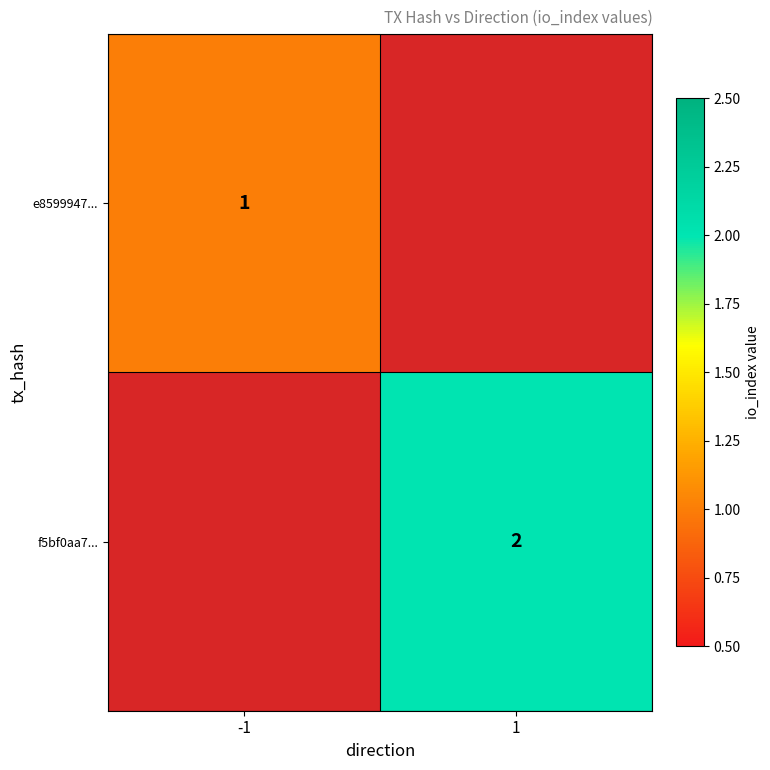

Is it true that f5bf0aa7... equals 2 at 1?

True